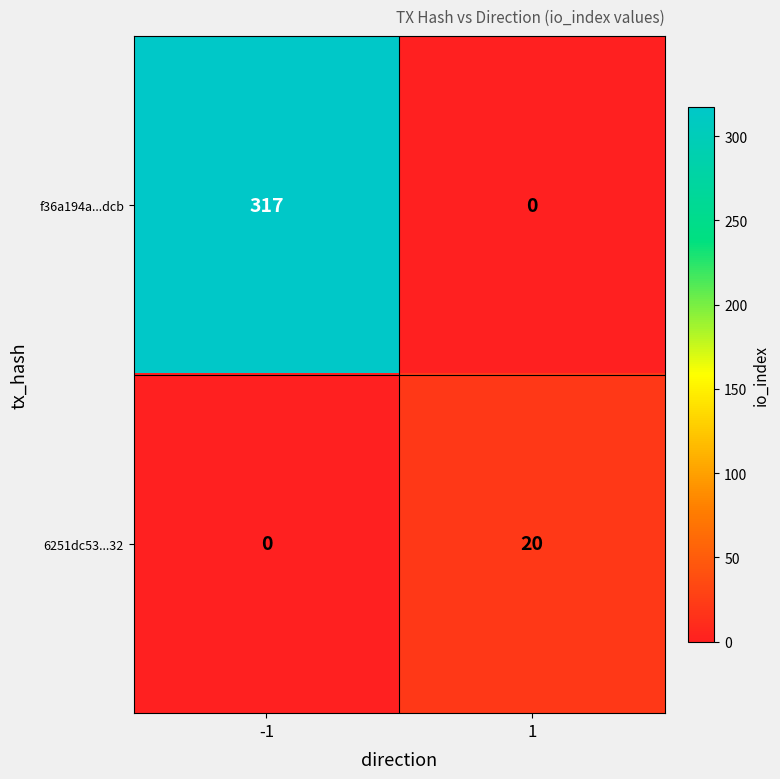

How many categories are shown in the chart?

2